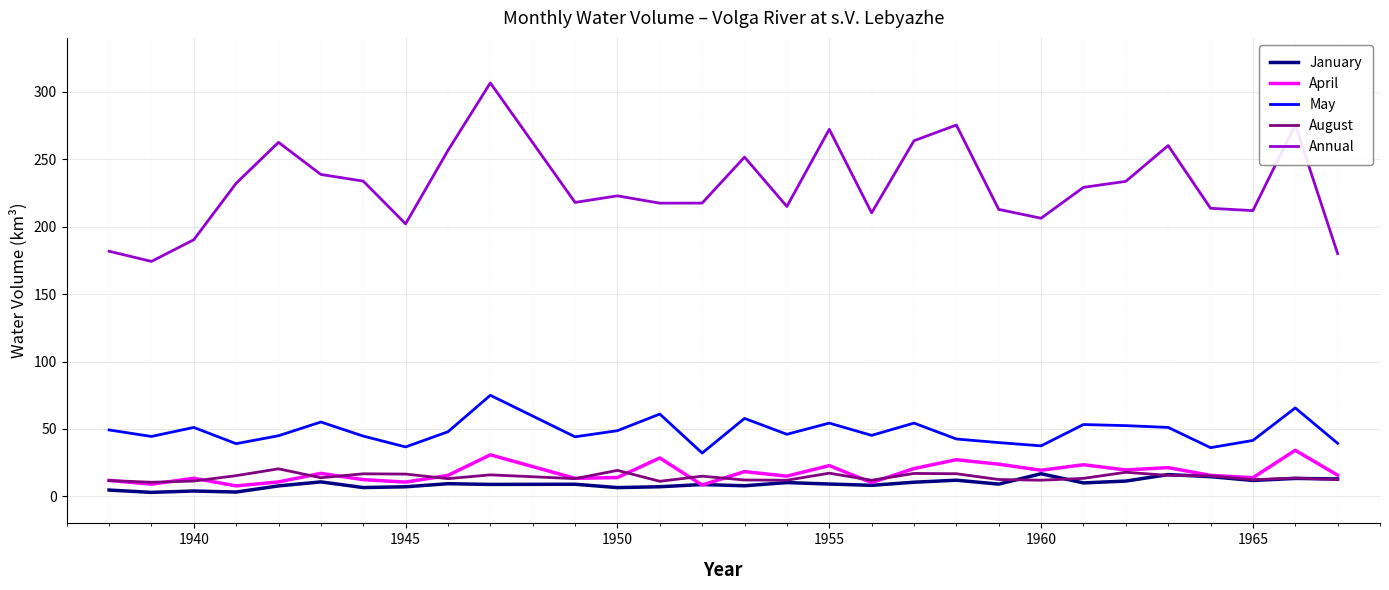

What is the difference between the maximum and second lowest values in the April series?

25.8